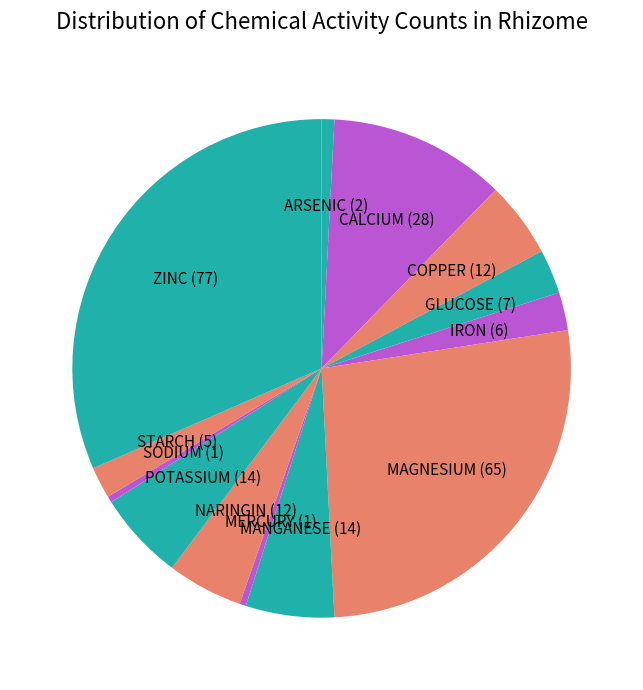

The SODIUM slice represents 0% of the pie. True or false?

True